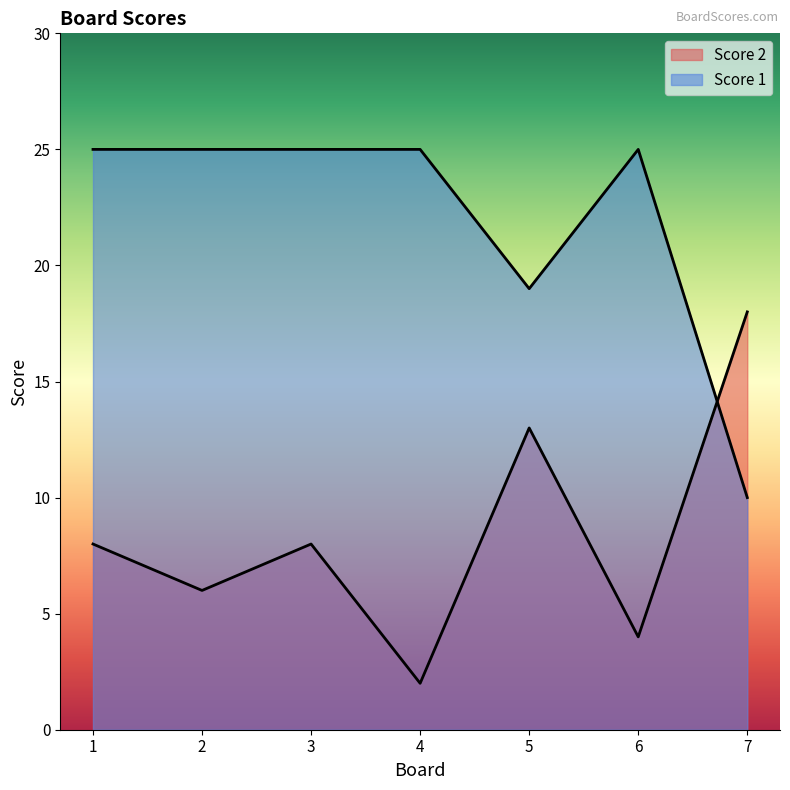

How many Score 1 values are between 19 and 25?

6